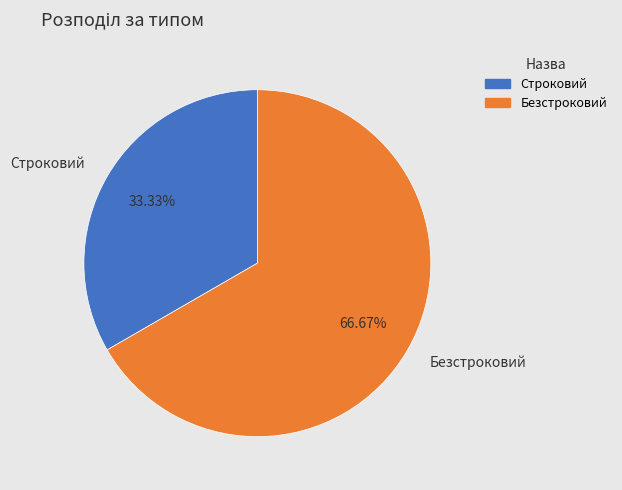

How many slices are in this pie chart?

2